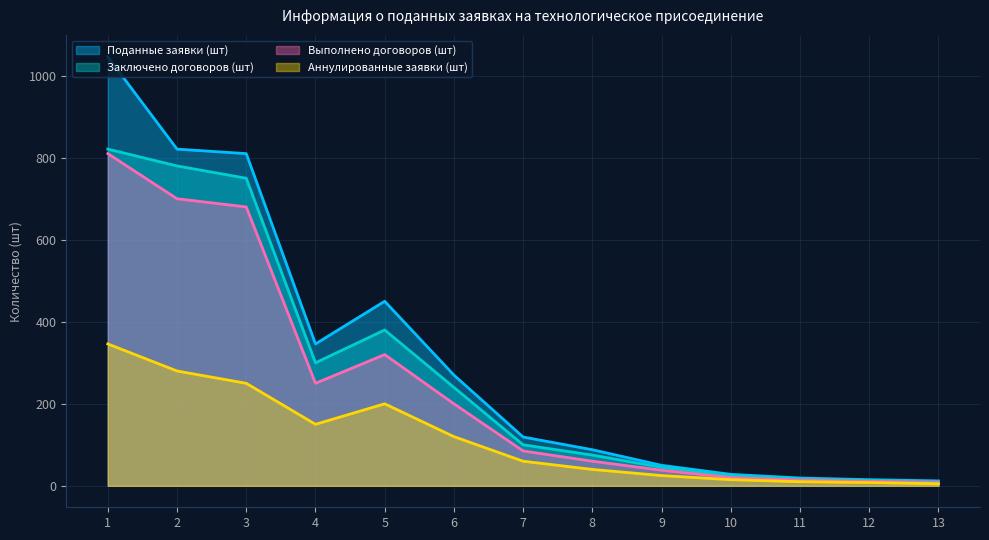

At 12, list the series in order from largest to smallest.

Поданные заявки (шт), Заключено договоров (шт), Выполнено договоров (шт), Аннулированные заявки (шт)